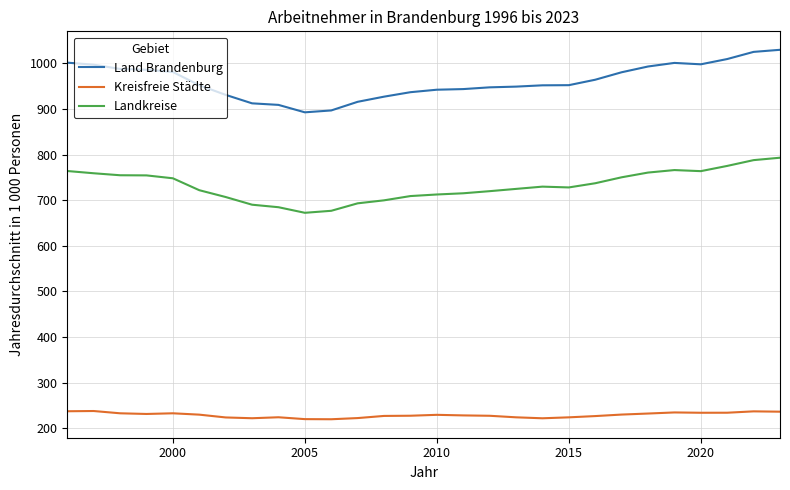

Which series has the largest total across all categories?

Land Brandenburg